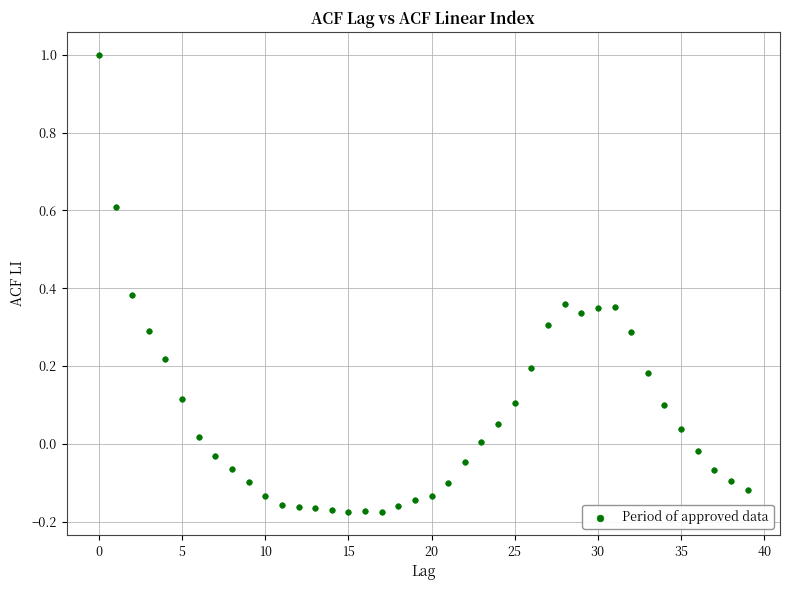

What is the range of Y values (max minus min)?

1.2